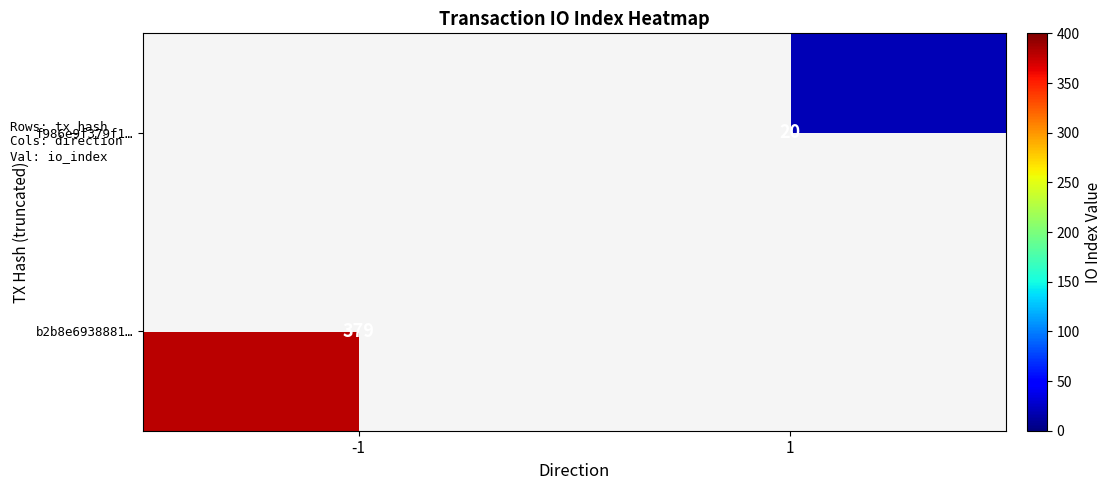

True or false: f986e9f379f1… has a value of 20 at 1.

True